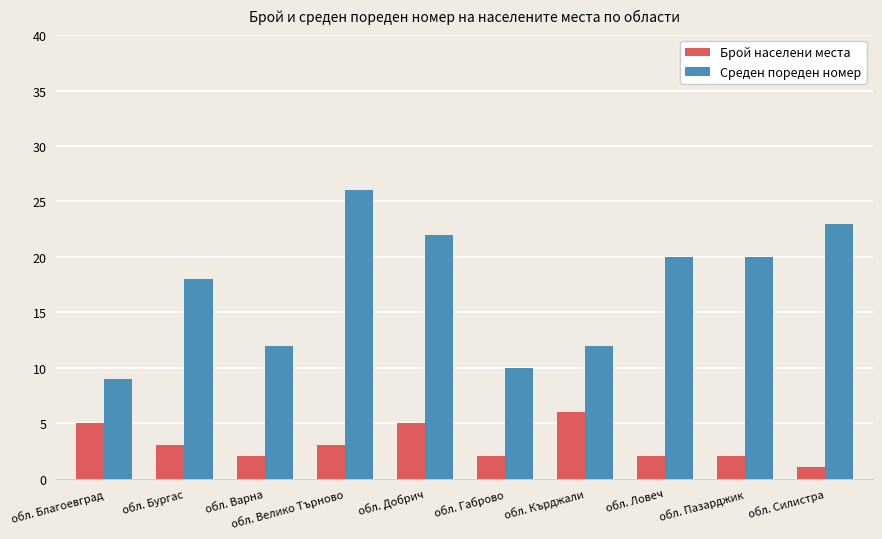

Reading left to right, extract all data points from this chart.

Брой населени места: 5	3	2	3	5	2	6	2	2	1
Среден пореден номер: 9	18	12	26	22	10	12	20	20	23